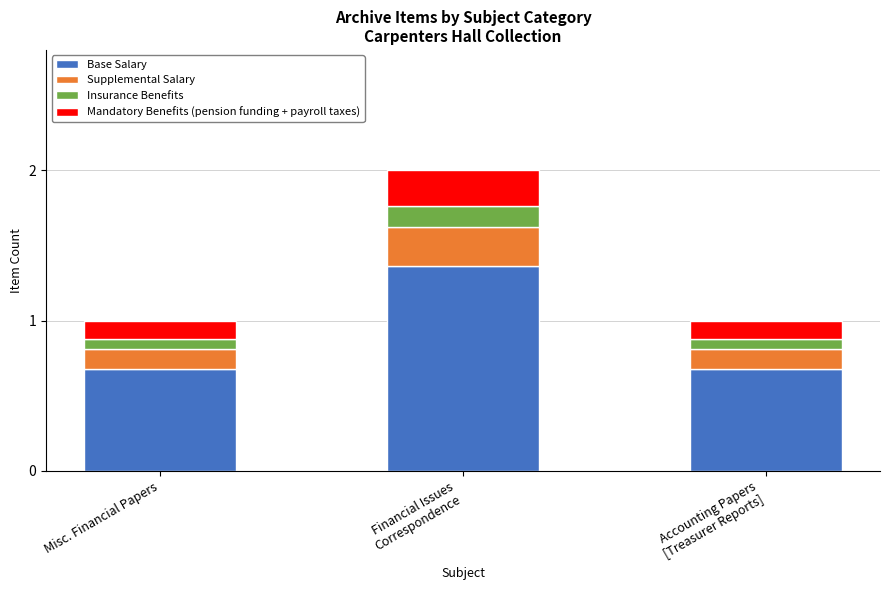

True or false: Base Salary has a value of 0.7 at Misc. Financial Papers.

True